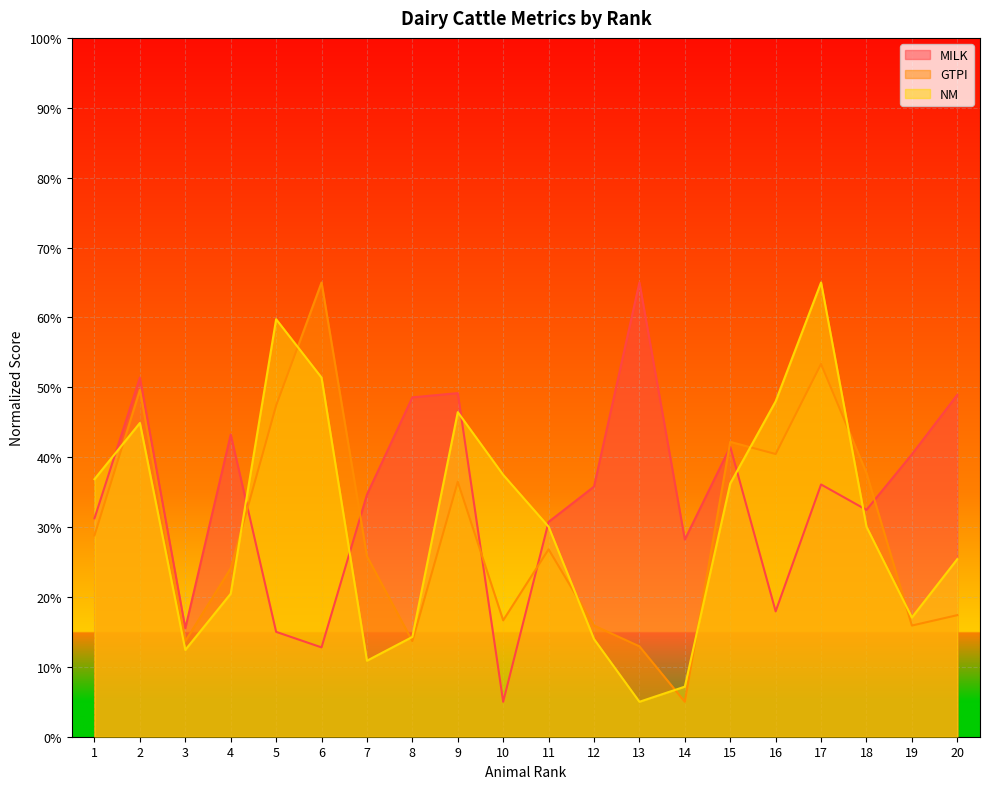

List the series in order of their overall mean, lowest first.

GTPI, NM, MILK